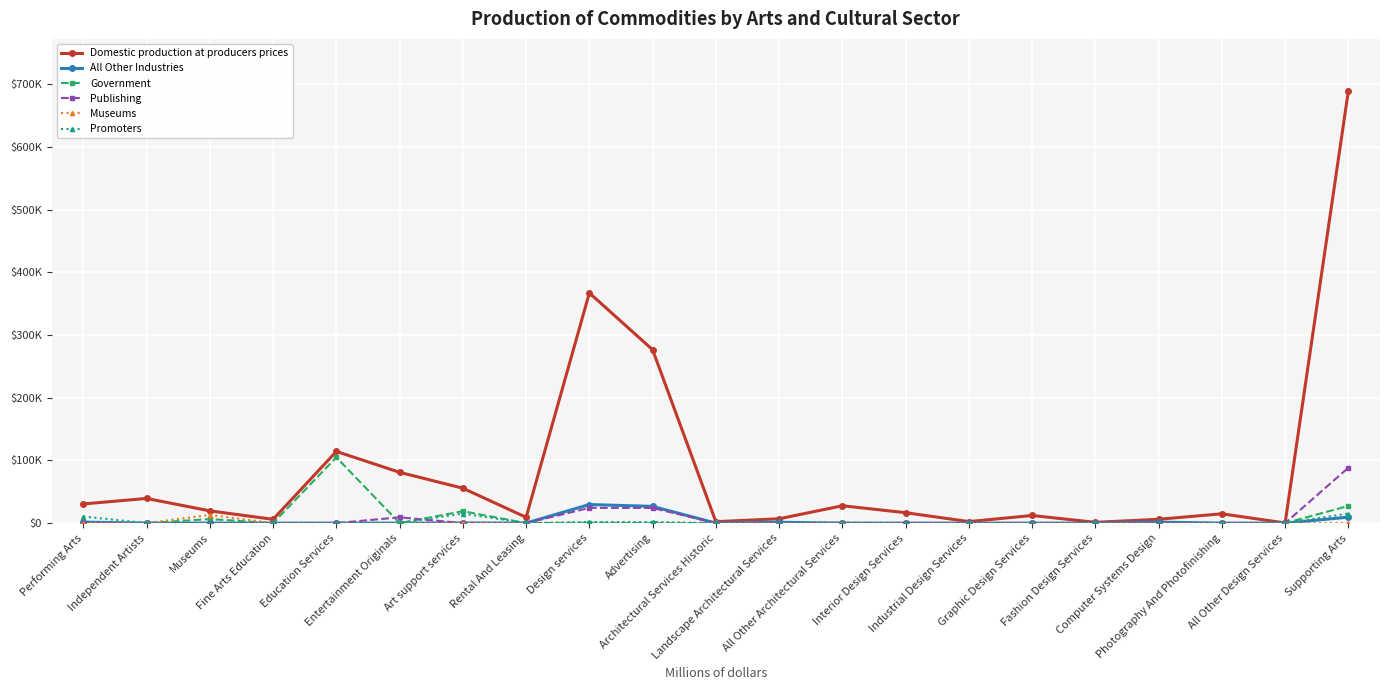

Is it true that Promoters equals 5822 at Entertainment Originals?

False